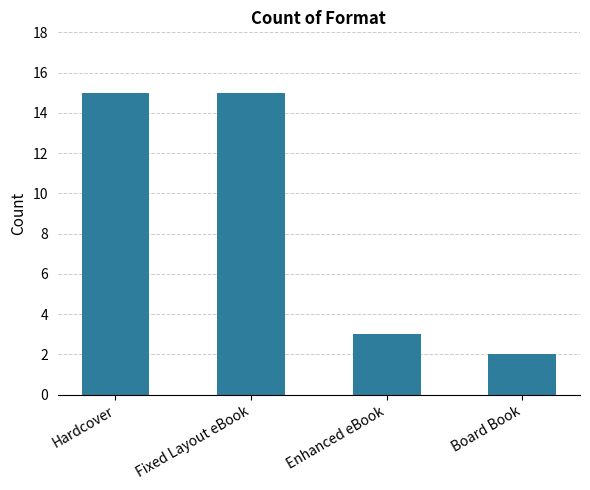

What is the label of the 4th bar from the left?

Board Book